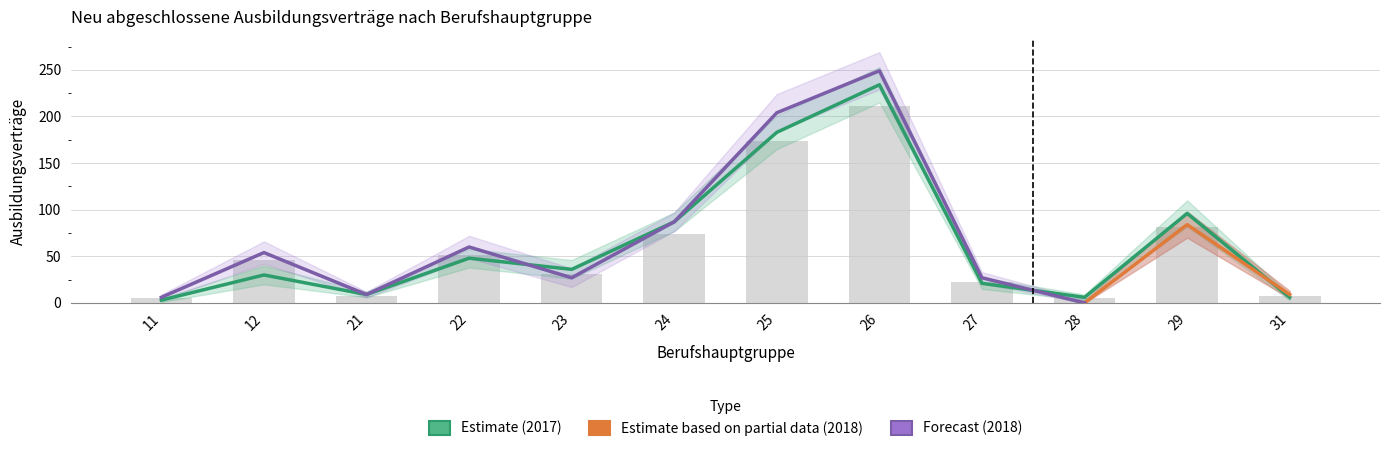

What is the average value of the 2018 gesamt series?

59.7